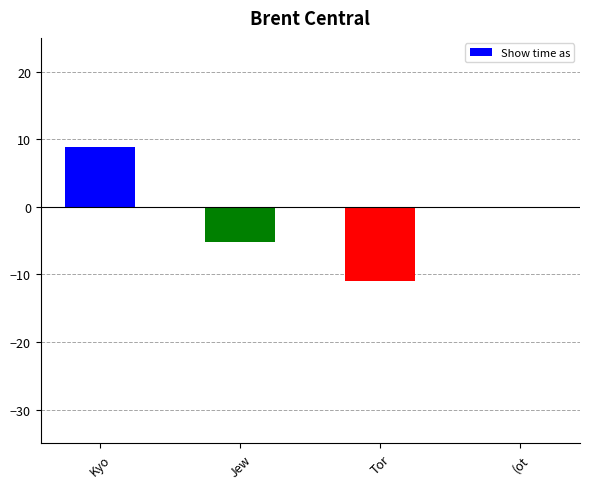

How many categories are shown in the chart?

4